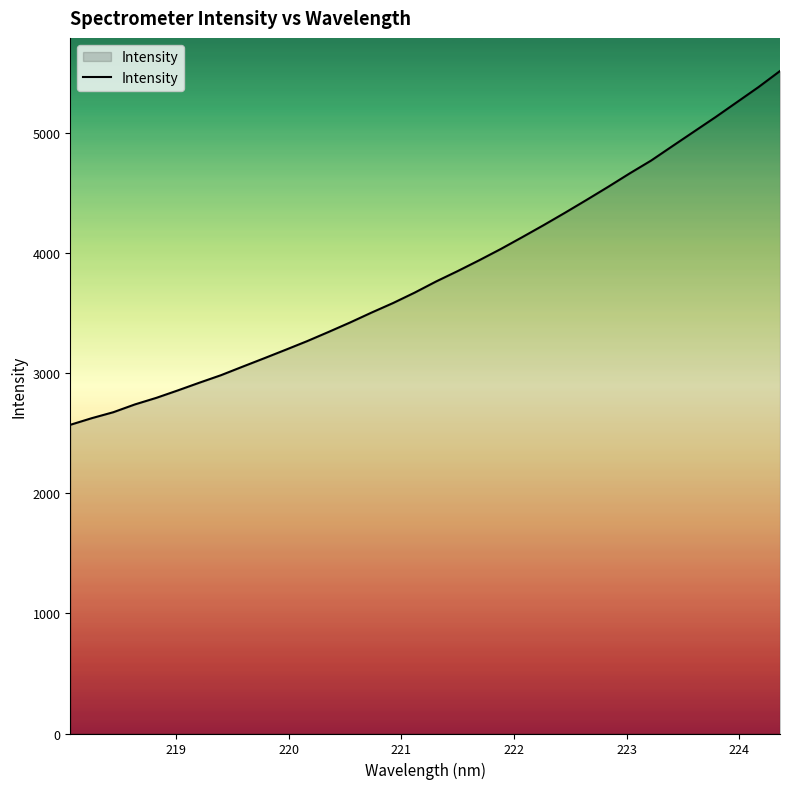

What is the greatest value displayed?

5513.0